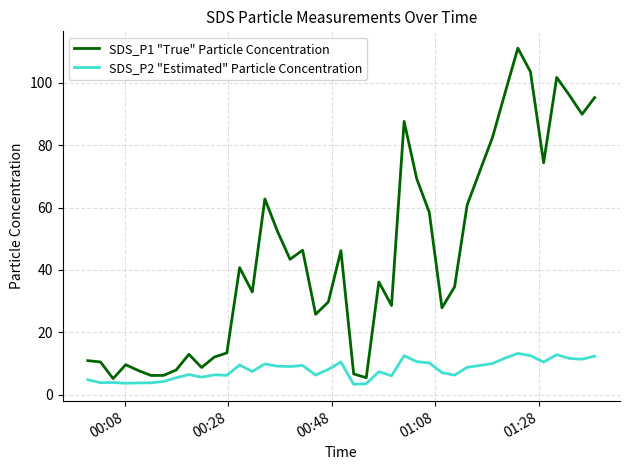

Which series has the largest range (max minus min)?

SDS_P1 "True" Particle Concentration